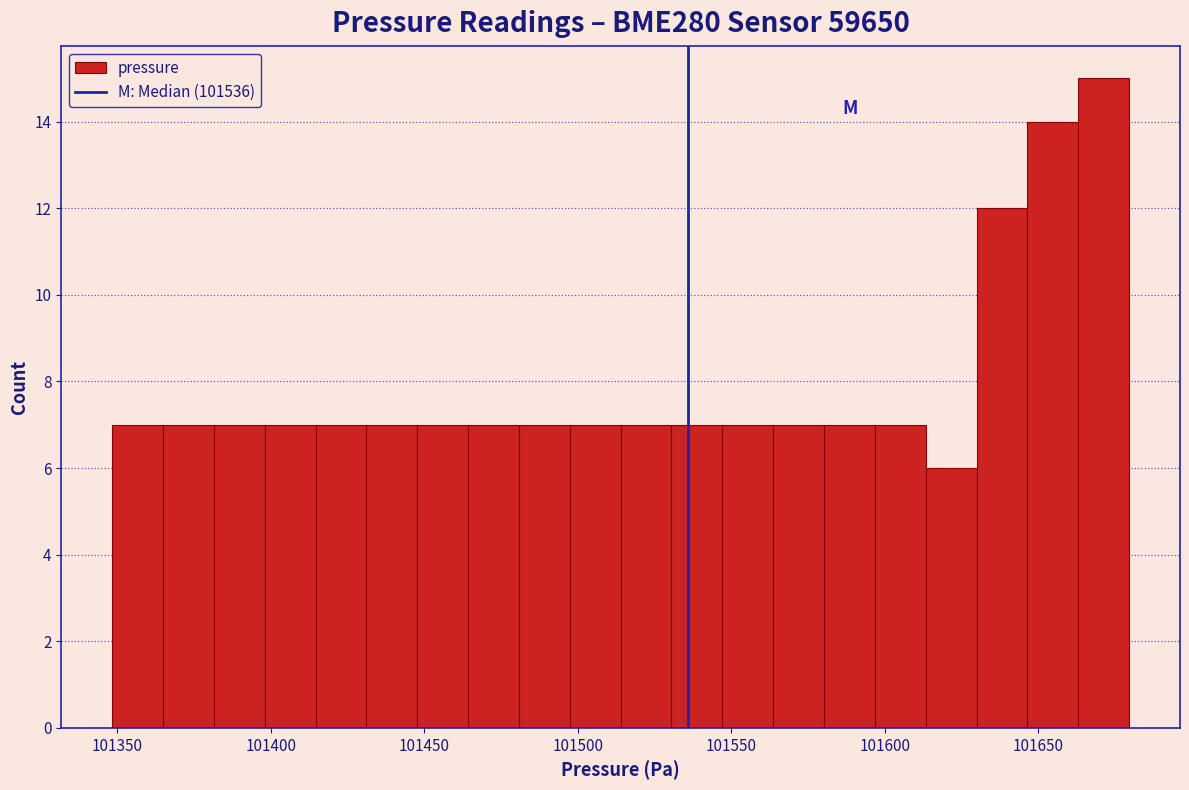

Read against the x-axis, roughly where is the centre of the tallest bar?

101670